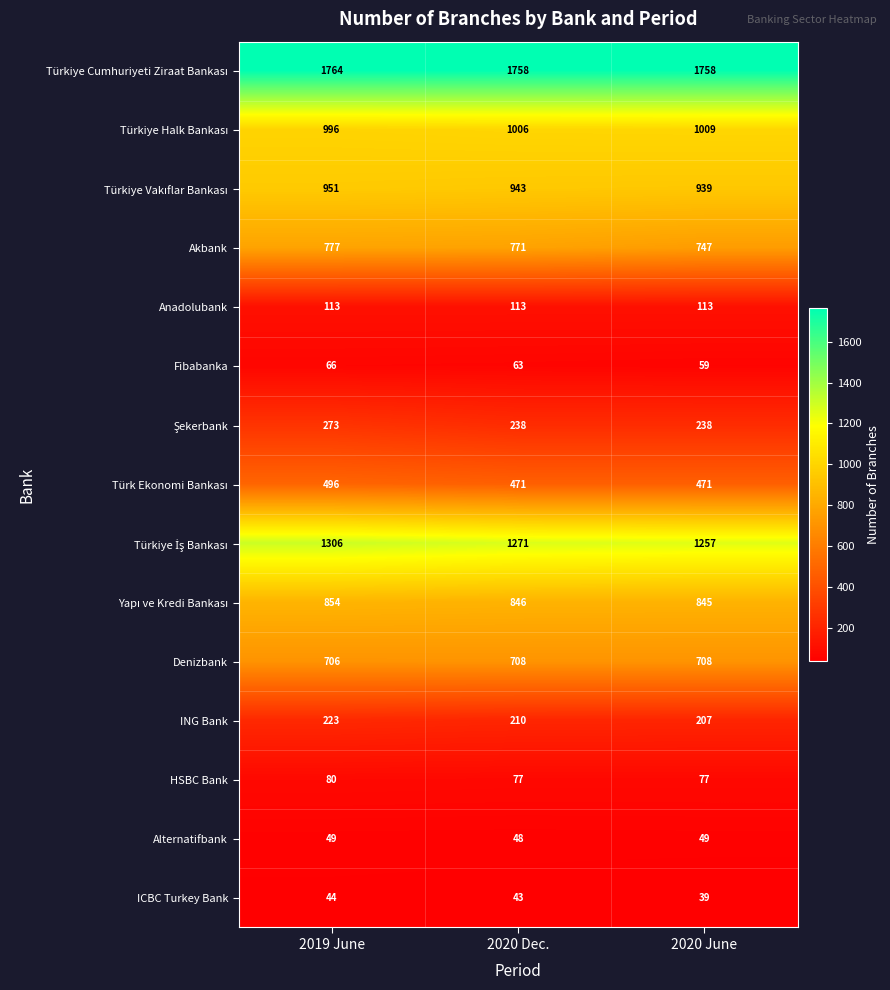

At how many categories does at least one series exceed 1052?

3